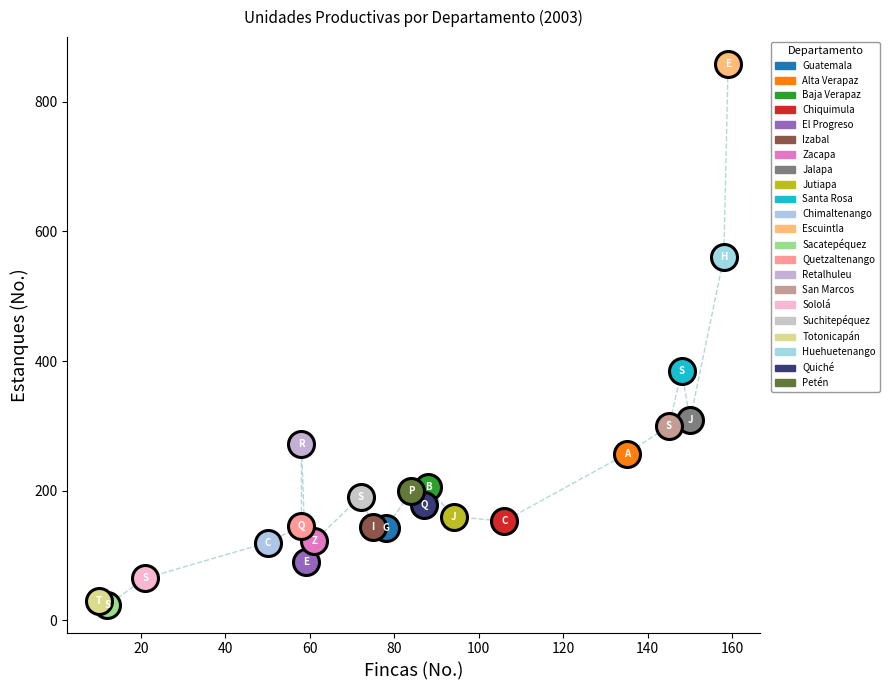

What are all the series names shown in the legend?

Guatemala, Alta Verapaz, Baja Verapaz, Chiquimula, El Progreso, Izabal, Zacapa, Jalapa, Jutiapa, Santa Rosa, Chimaltenango, Escuintla, Sacatepéquez, Quetzaltenango, Retalhuleu, San Marcos, Sololá, Suchitepéquez, Totonicapán, Huehuetenango, Quiché, Petén